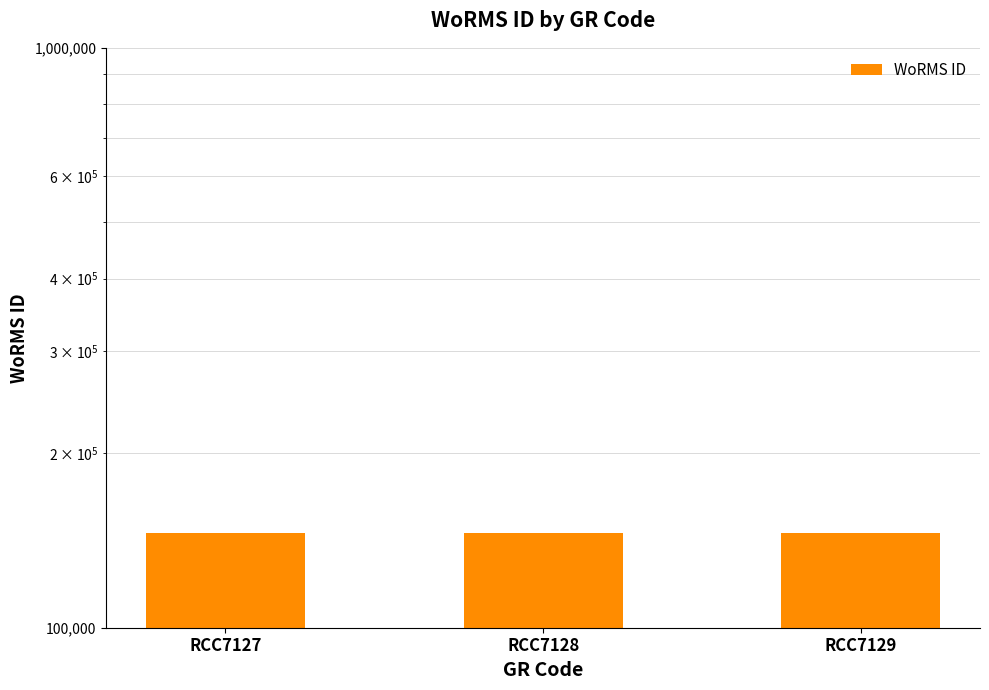

Approximately how many times larger is the value at RCC7128 compared to RCC7129?

1.0